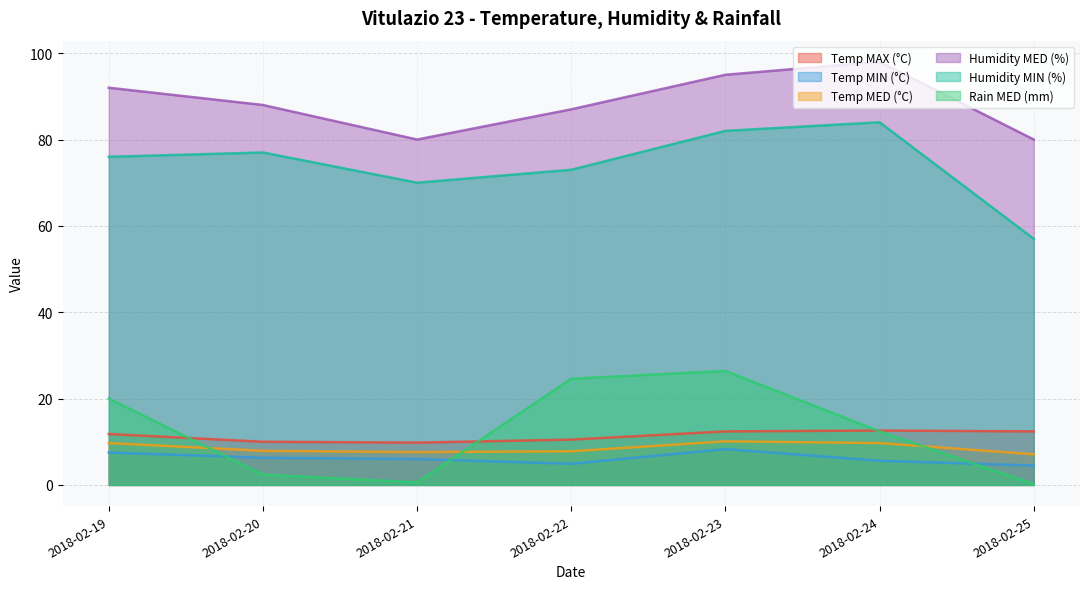

How many interior local peaks does the Humidity MED (%) series have?

1